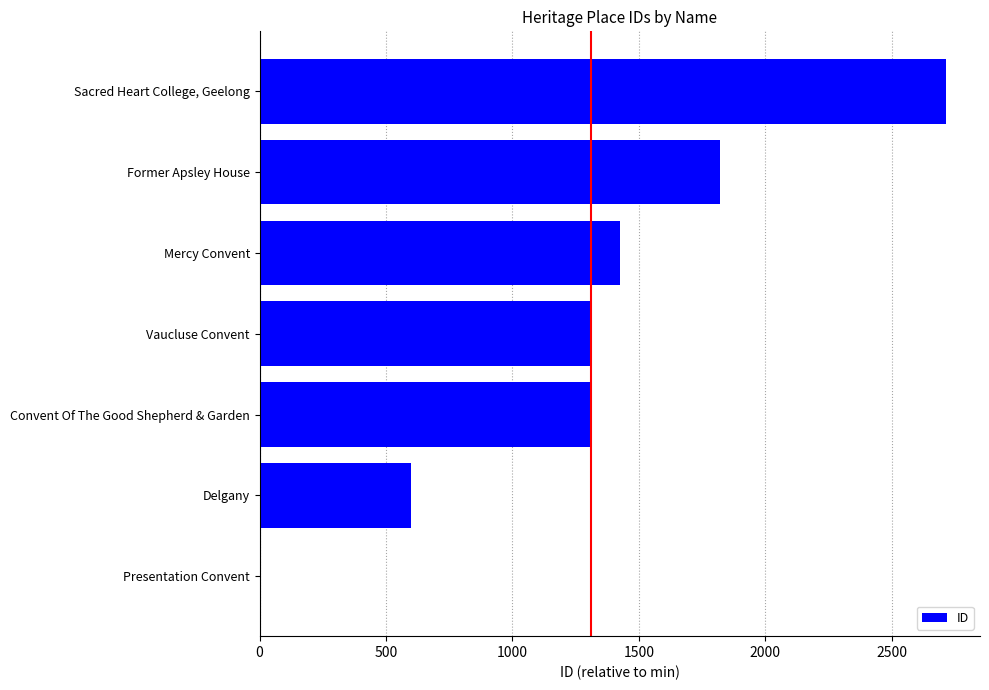

Where is the data nearest to the value 1356?

Vaucluse Convent